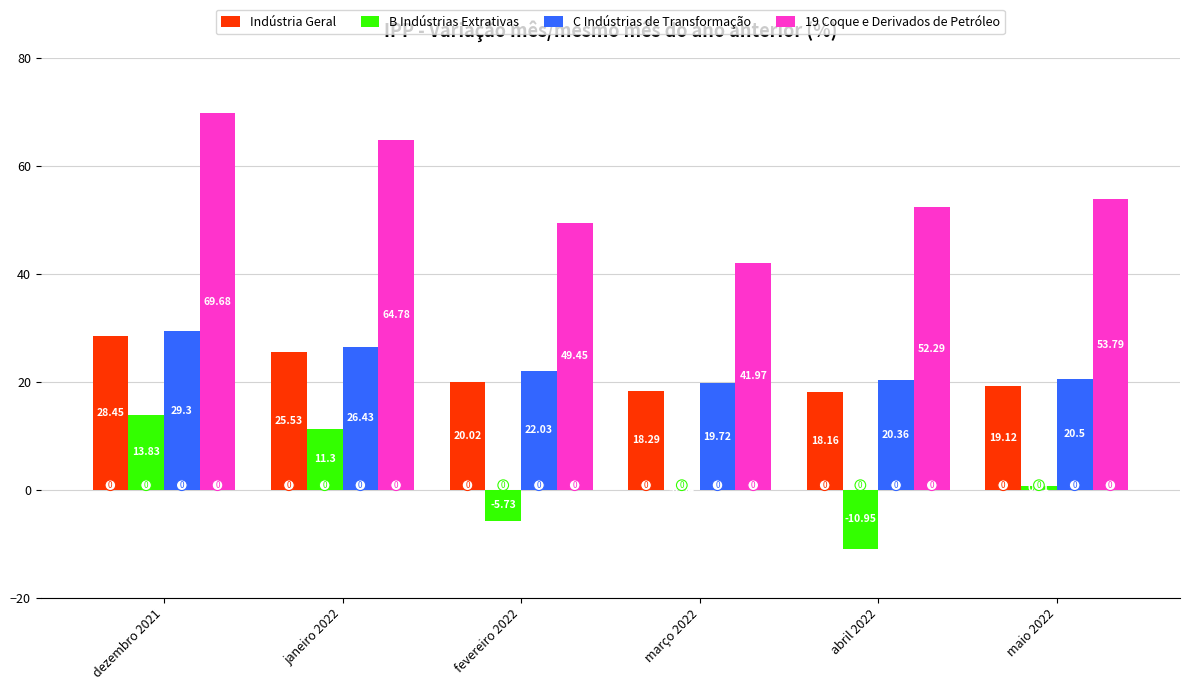

What is the approximate value of 19 Coque e Derivados de Petróleo at fevereiro 2022?

49.5